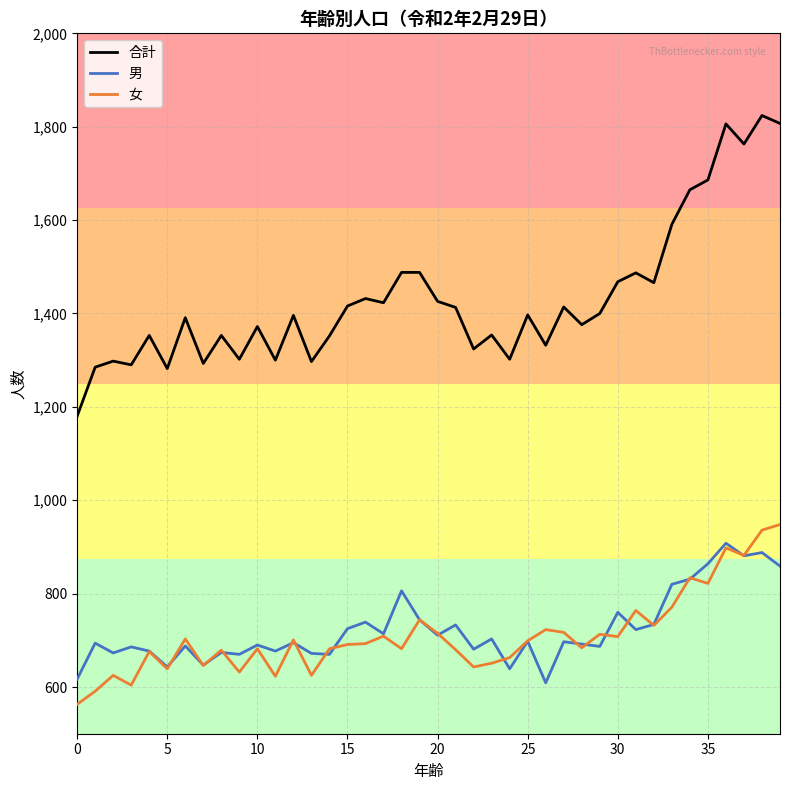

What is the difference between the second highest and second lowest values in the 女 series?

345